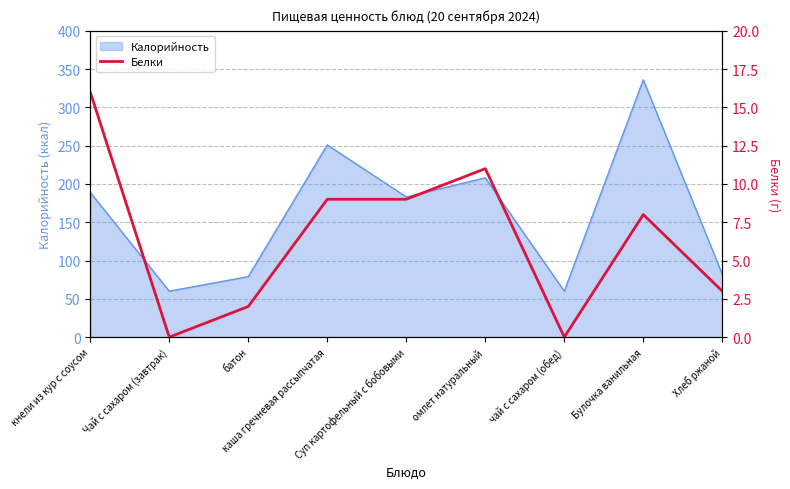

How many lines are shown in the chart?

1